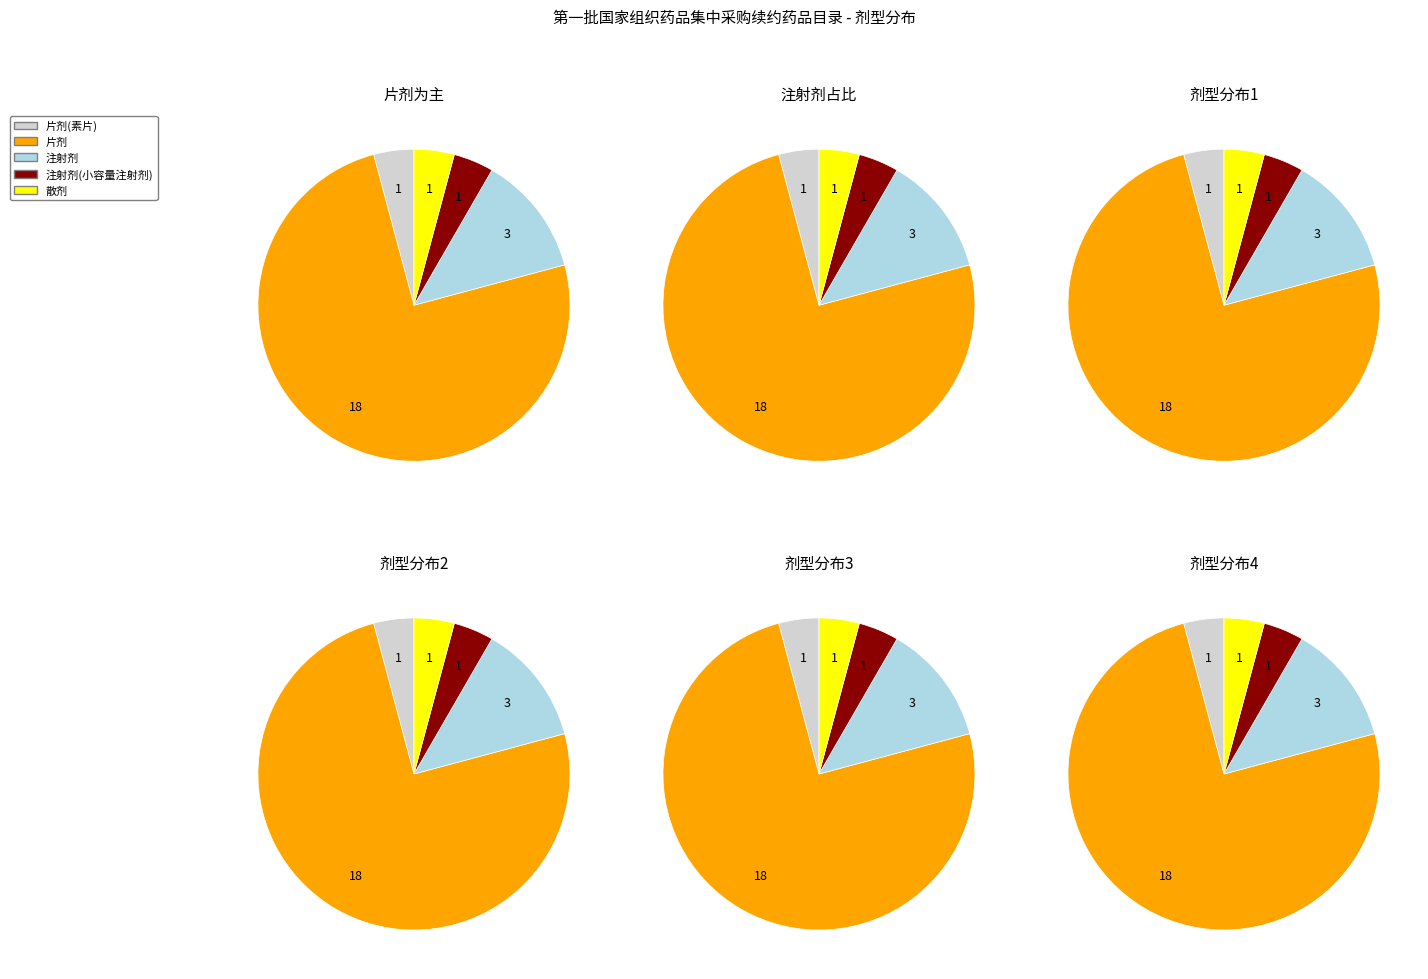

Is it true that 注射剂(小容量注射剂) is 4% of the pie?

True